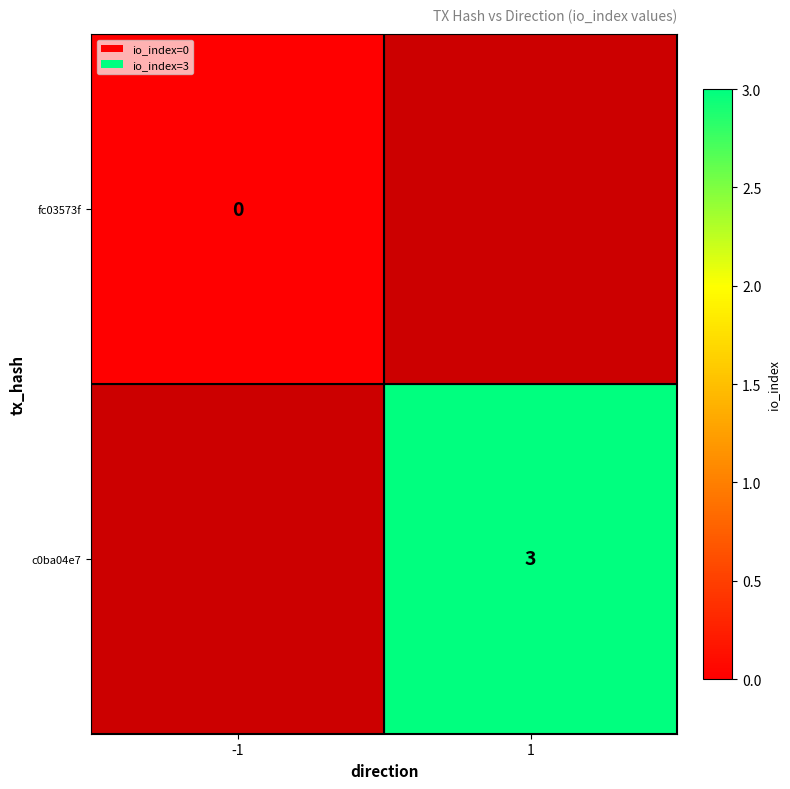

The c0ba04e7 series shows 3 at 1. True or false?

True